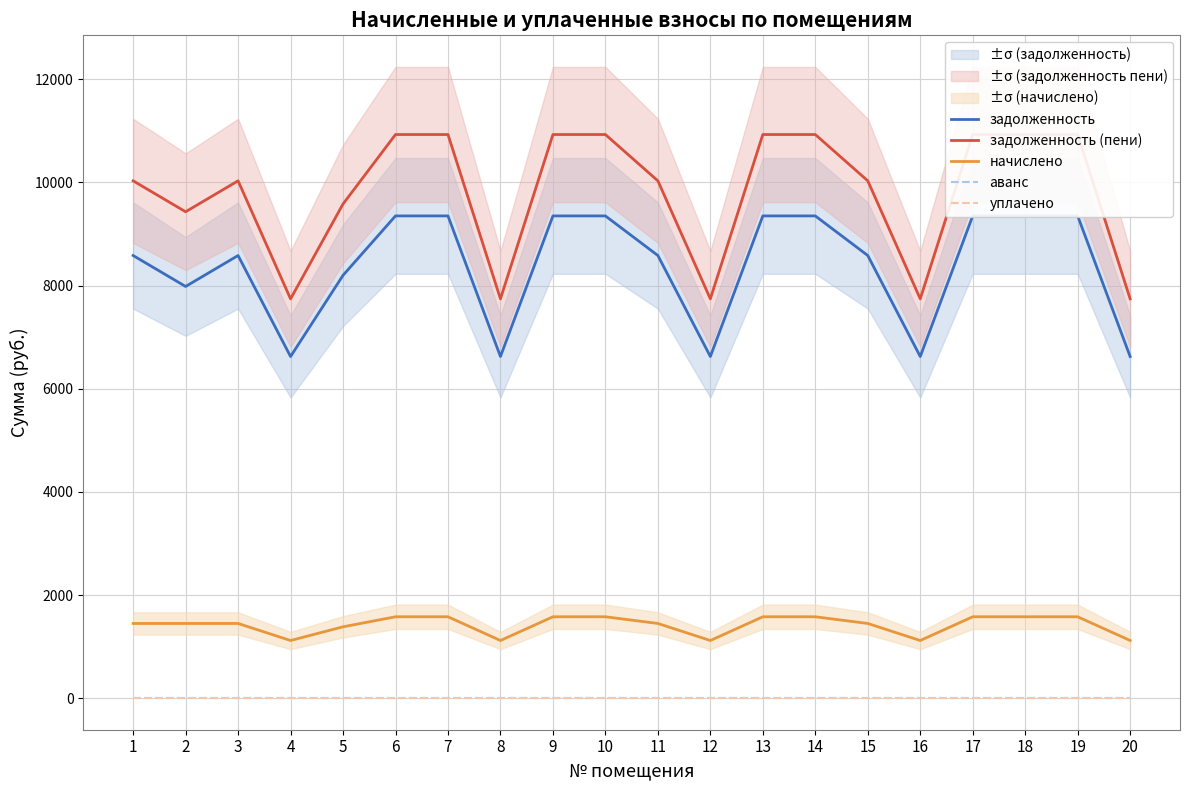

Reading left to right, list all the values displayed in this chart.

задолженность: 8582.4	7982.4	8582.4	6624.0	8198.4	9350.4	9350.4	6624.0	9350.4	9350.4	8582.4	6624.0	9350.4	9350.4	8582.4	6624.0	9350.4	9350.4	9350.4	6624.0
задолженность (пени): 10030.7	9430.7	10030.7	7741.8	9581.9	10928.3	10928.3	7741.8	10928.3	10928.3	10030.7	7741.8	10928.3	10928.3	10030.7	7741.8	10928.3	10928.3	10928.3	7741.8
начислено: 1448.3	1448.3	1448.3	1117.8	1383.5	1577.9	1577.9	1117.8	1577.9	1577.9	1448.3	1117.8	1577.9	1577.9	1448.3	1117.8	1577.9	1577.9	1577.9	1117.8
аванс: 0.0	0.0	0.0	0.0	0.0	0.0	0.0	0.0	0.0	0.0	0.0	0.0	0.0	0.0	0.0	0.0	0.0	0.0	0.0	0.0
уплачено: 0.0	0.0	0.0	0.0	0.0	0.0	0.0	0.0	0.0	0.0	0.0	0.0	0.0	0.0	0.0	0.0	0.0	0.0	0.0	0.0